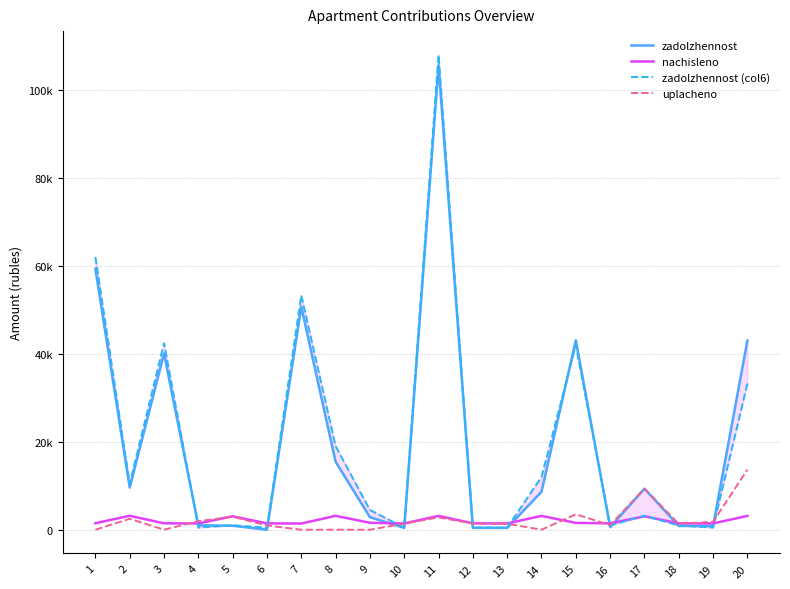

At which label does nachisleno reach its peak?

2